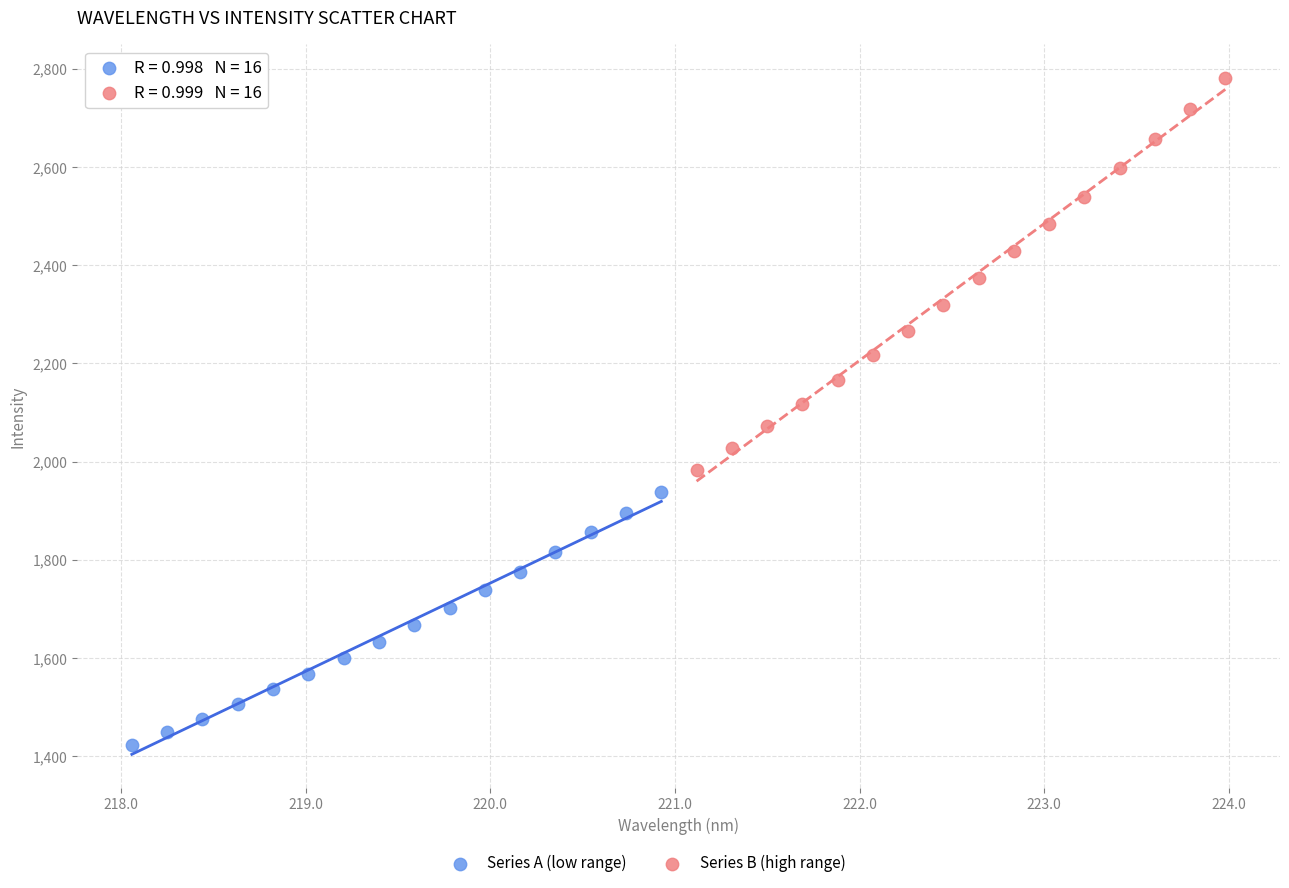

Which series reaches the minimum Y coordinate?

Series A (low range)